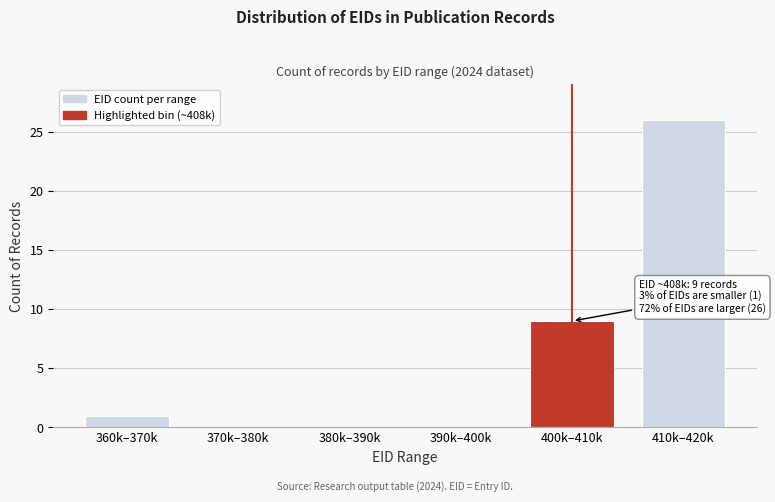

Reading left to right, what are all the values shown in this chart?

360k–370k=1	370k–380k=0	380k–390k=0	390k–400k=0	400k–410k=9	410k–420k=26